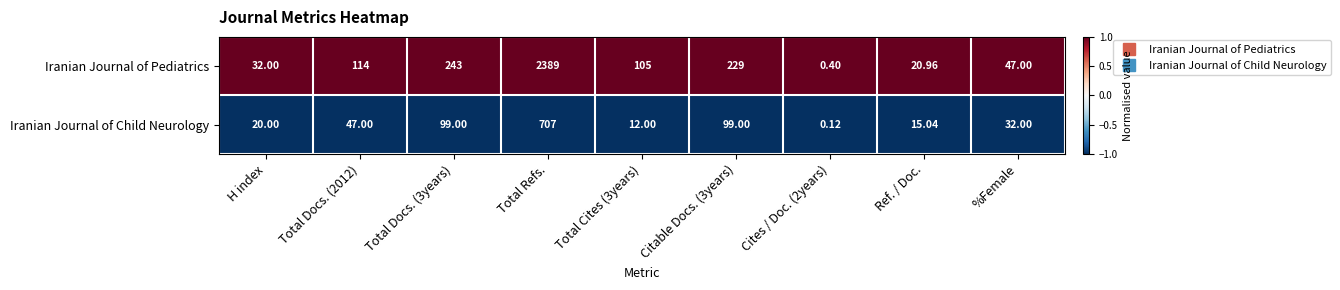

Which series has the largest total across all categories?

Iranian Journal of Pediatrics